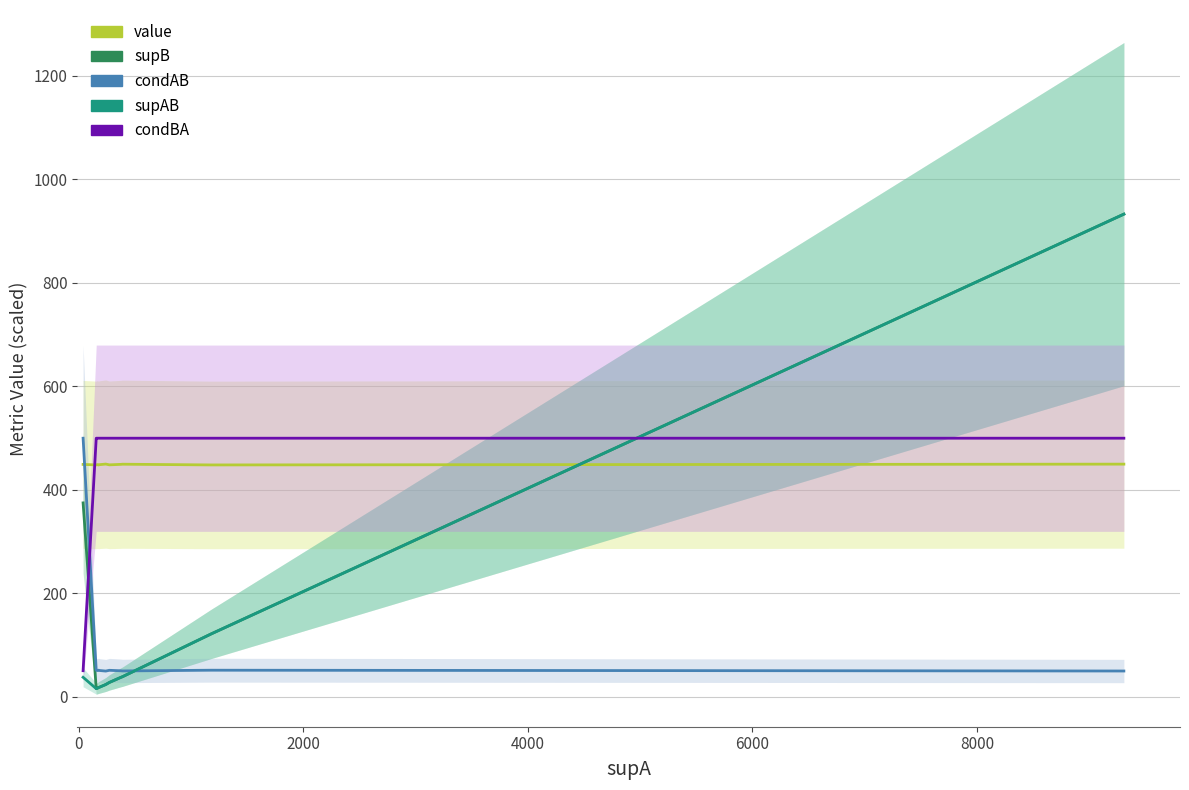

Reading left to right, list all the values displayed in this chart.

value: 449.3	448.4	449.1	448.3	448.9	450.0	448.5	449.5	449.7	448.3	449.9
supB: 375.0	16.0	17.0	18.0	19.0	24.0	28.0	38.0	39.0	122.0	933.0
condAB: 500.0	51.6	50.9	51.7	51.1	50.0	51.5	50.5	50.3	51.7	50.1
supAB: 38.0	16.0	17.0	18.0	19.0	24.0	28.0	38.0	39.0	122.0	933.0
condBA: 50.7	500.0	500.0	500.0	500.0	500.0	500.0	500.0	500.0	500.0	500.0